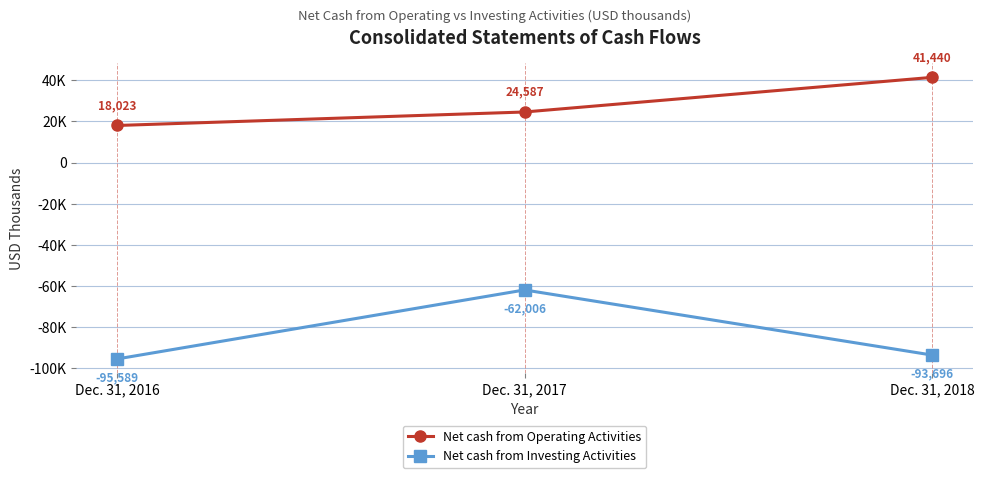

What are all the series names shown in the legend?

Net cash from Operating Activities, Net cash from Investing Activities